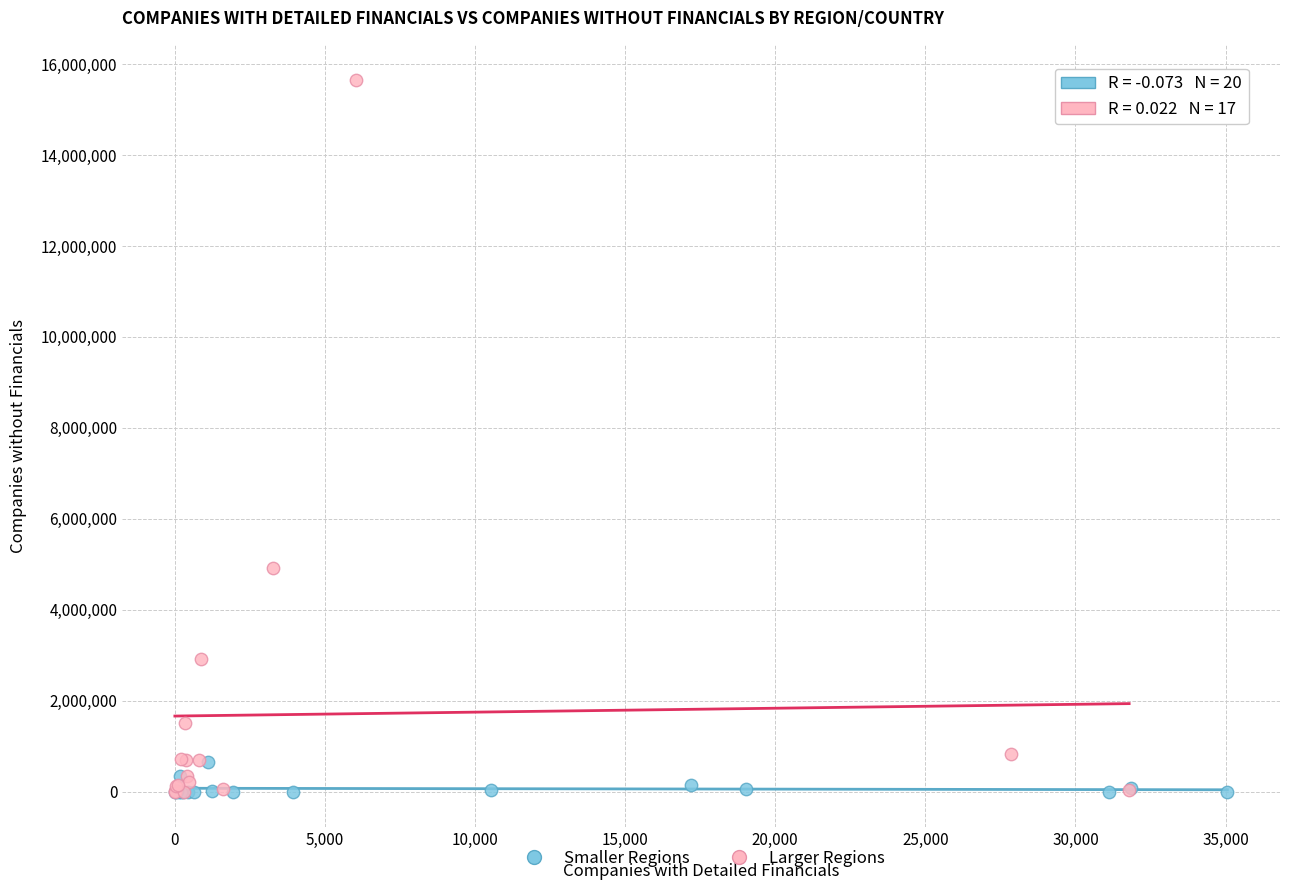

Which series reaches the maximum Y coordinate?

Larger Regions